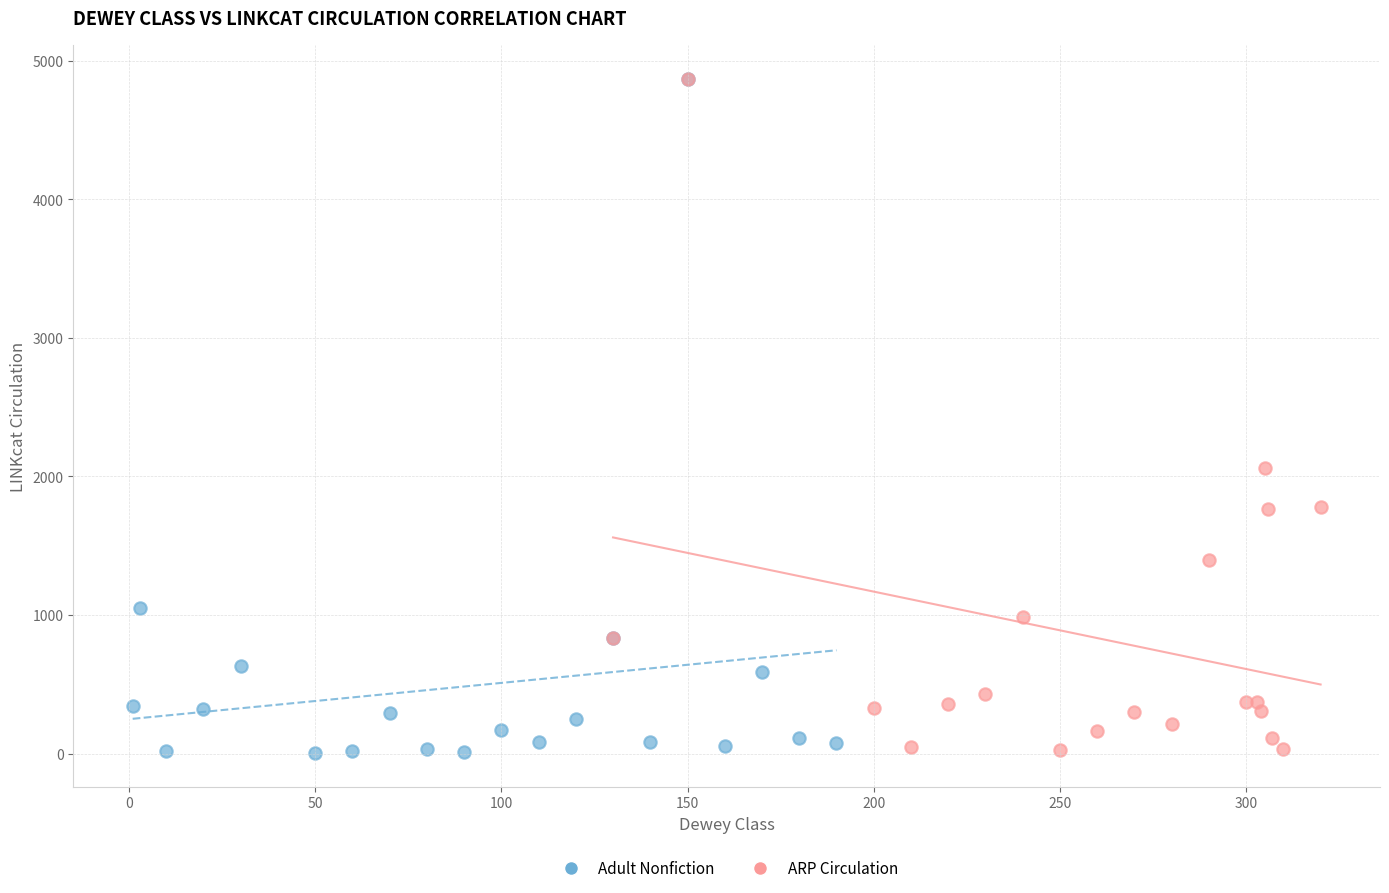

What are all the series names shown in the legend?

Adult Nonfiction, ARP Circulation